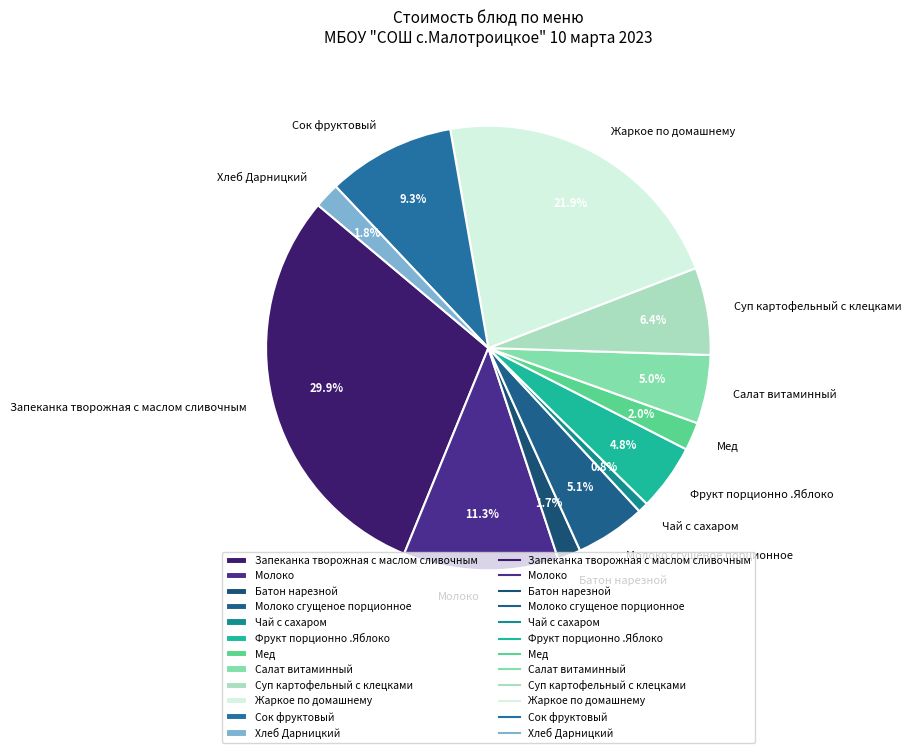

Is the sum of Суп картофельный с клецками and Молоко сгущеное порционное greater than half?

No